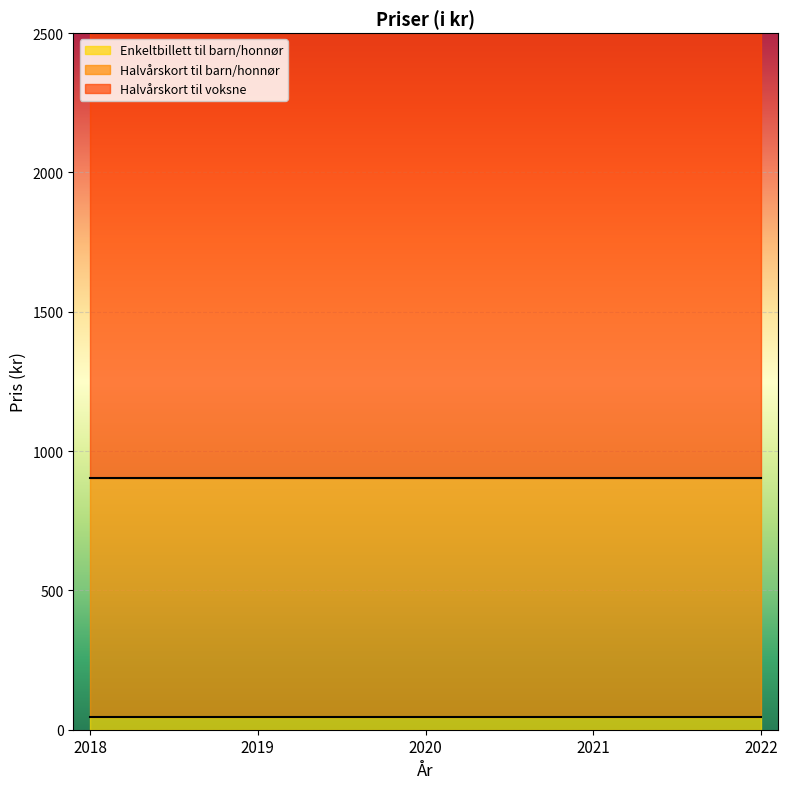

Is the value of Halvårskort til voksne at 2020 greater than the value of Halvårskort til barn/honnør at 2020?

Yes